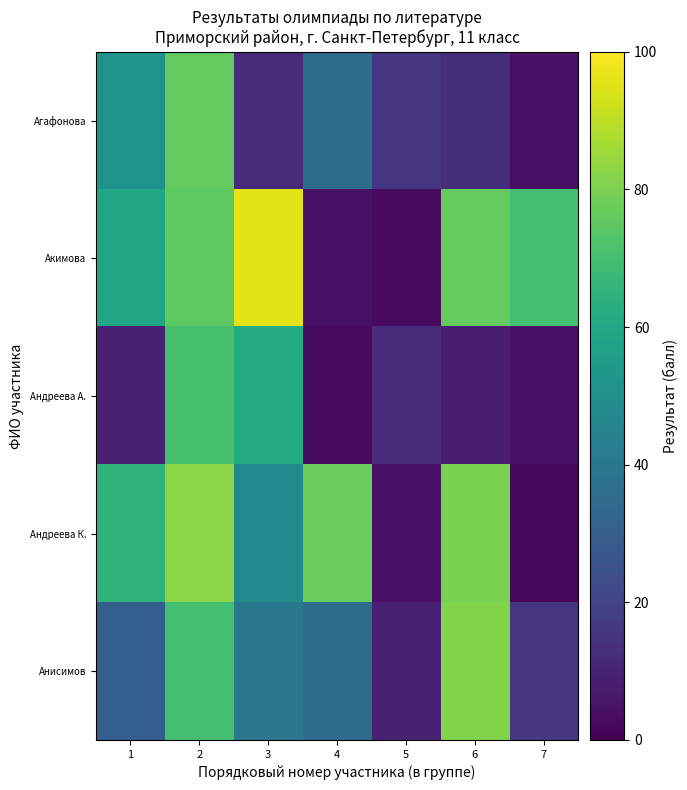

Between 4 and 5, which is larger?

4